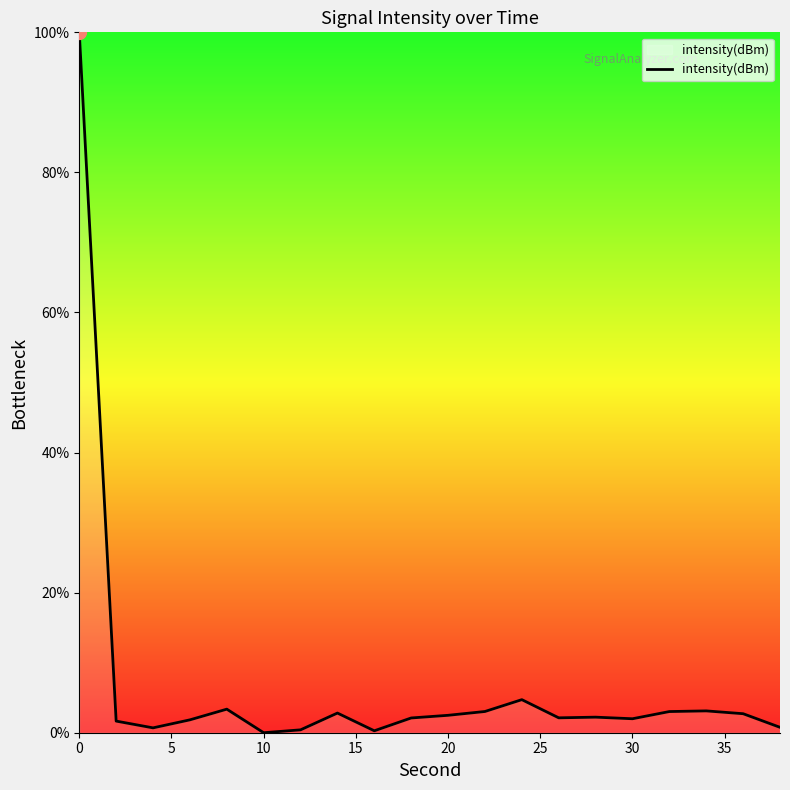

What is the difference between the maximum and minimum values?

100.0